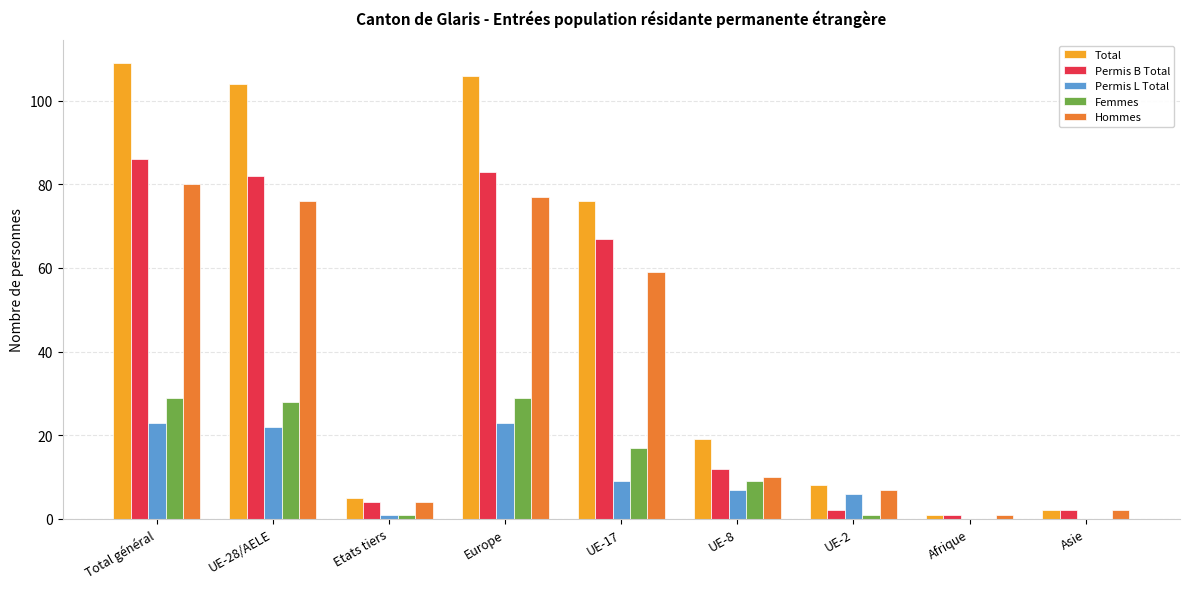

What is the sum of the Permis B Total values at UE-28/AELE and Total général?

168